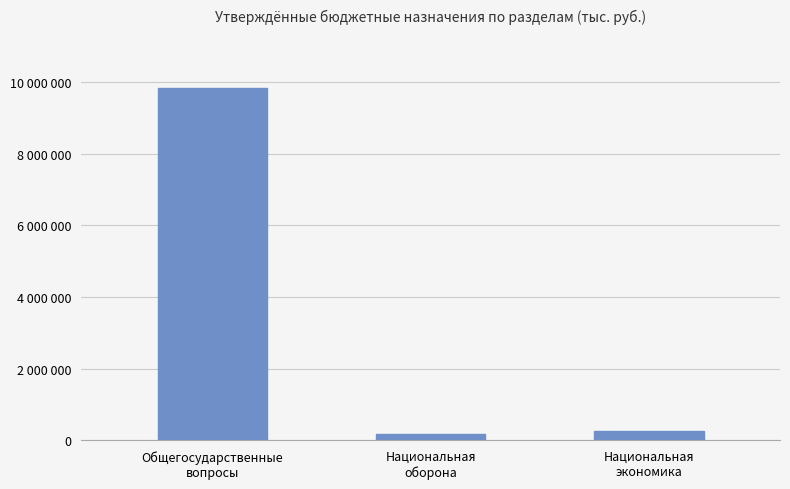

What is the difference between the maximum and minimum values?

9651400